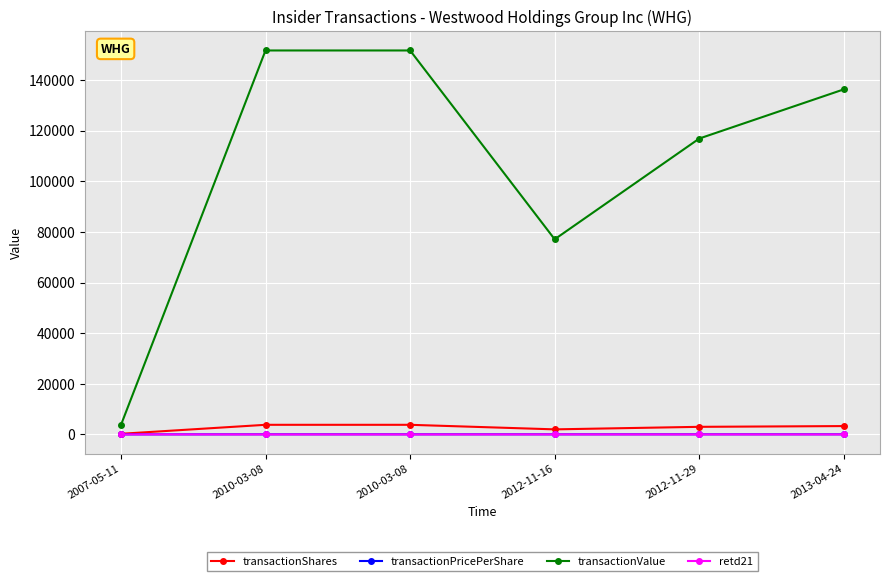

Does the chart have visible grid lines?

Yes